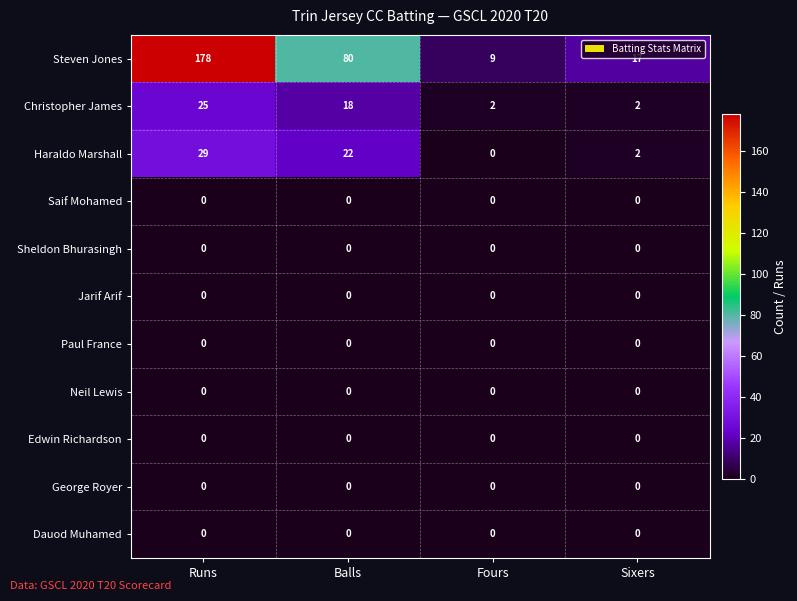

At which category is the sum across all series the highest?

Runs